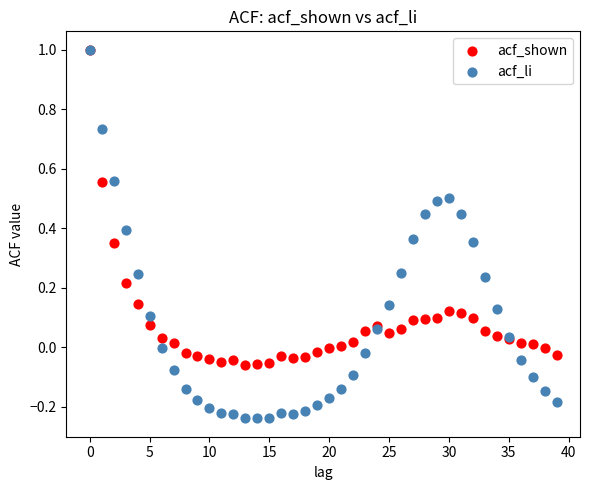

Which series contains the lowest Y value?

acf_li